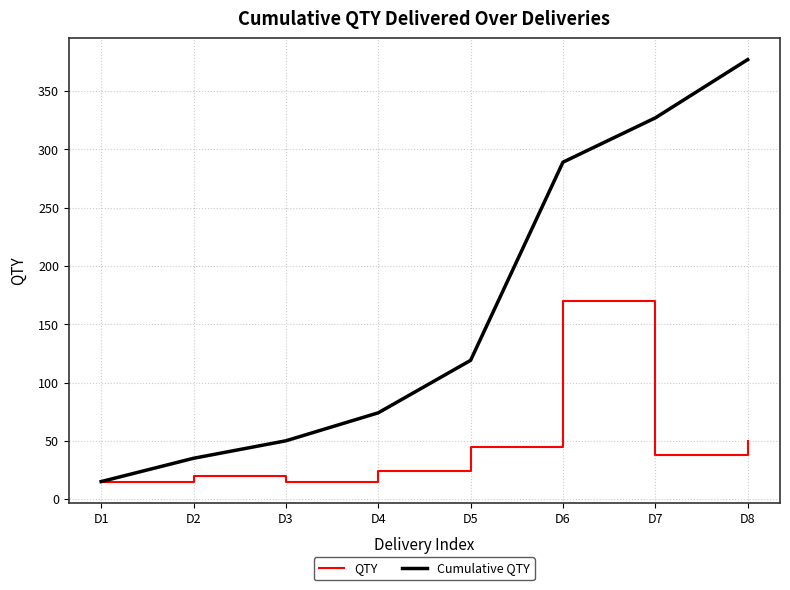

What is the difference between the maximum and second lowest values in the QTY series?

155